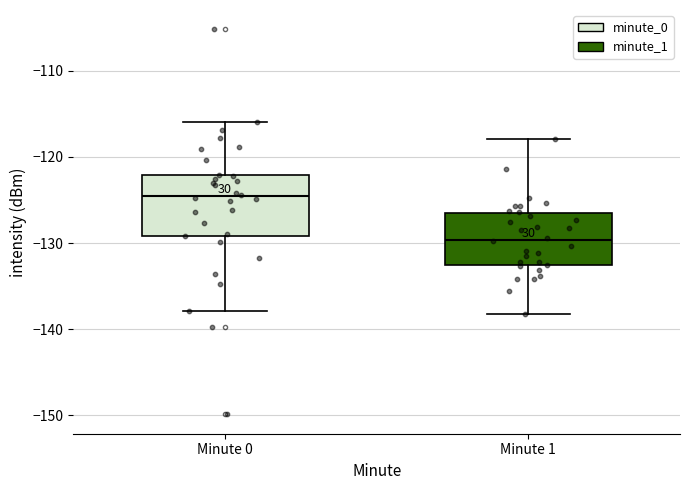

Reading left to right, transcribe this box plot: for each box, give where its median line is, the range the box spans, and where its two whiskers end, as read against the y-axis. The values are not printed on the chart, so give them approximately, as read against the axis.

Minute 0: median -125, box -129 to -122, whiskers -138 to -116
Minute 1: median -130, box -132 to -127, whiskers -138 to -118